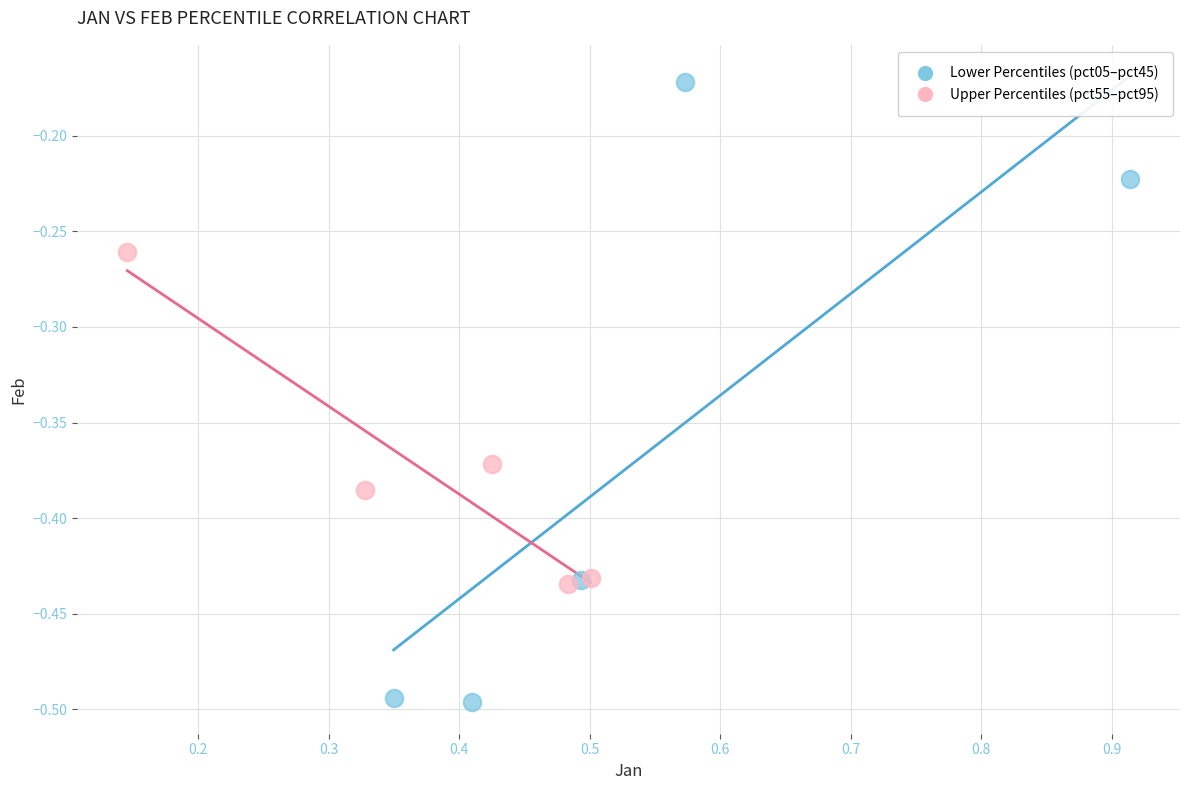

Which series has the largest Y range (max minus min)?

Lower Percentiles (pct05–pct45)